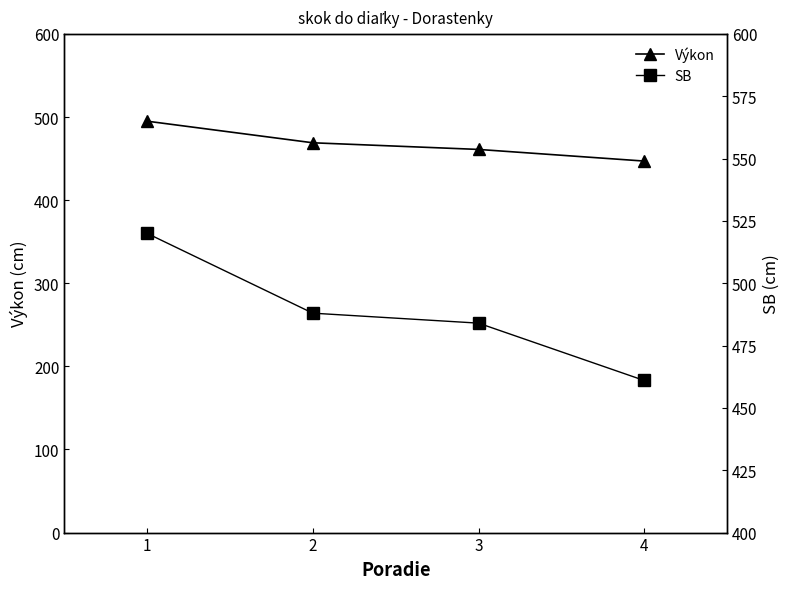

At how many categories does at least one series exceed 514?

1